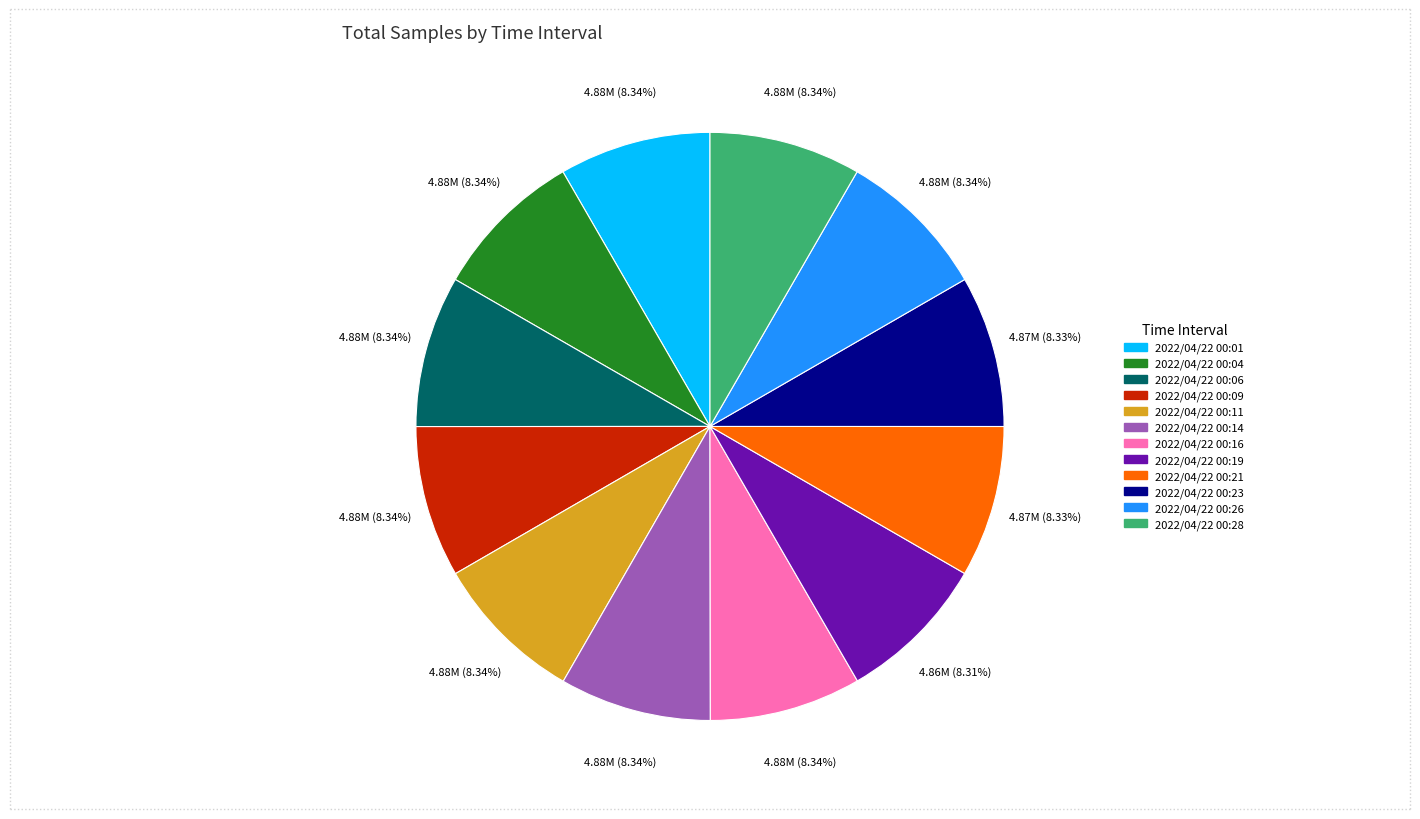

How many slices are in this pie chart?

12